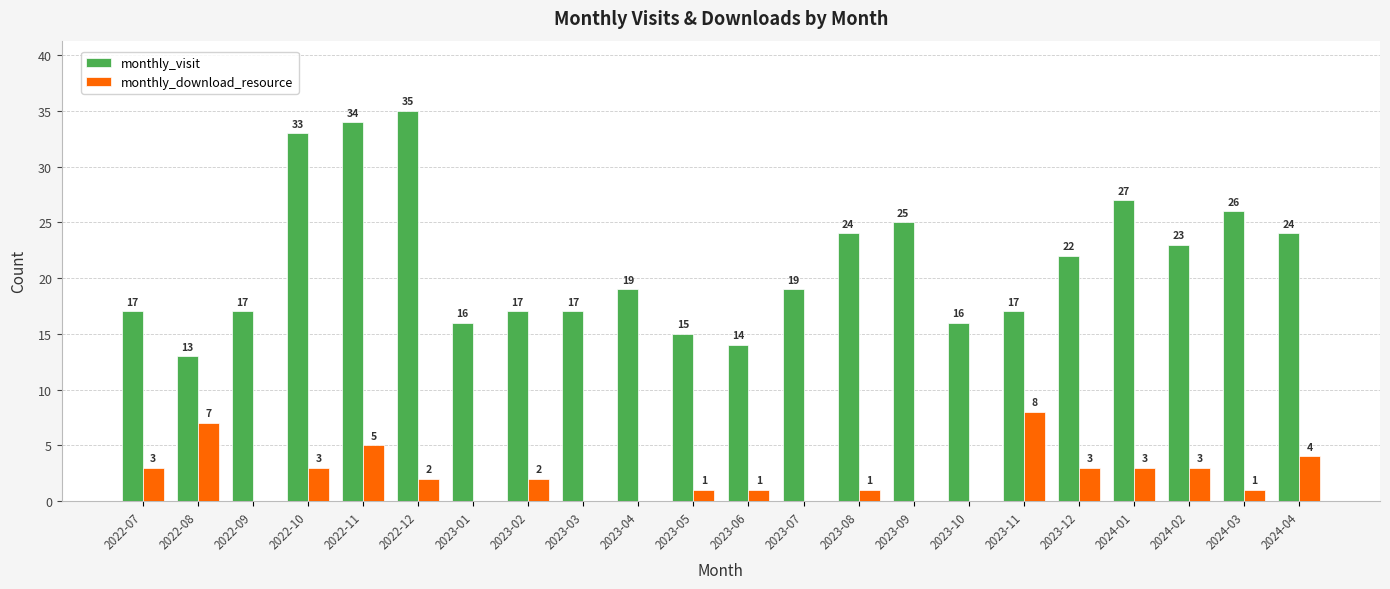

Which category has the highest value in the monthly_download_resource series?

2023-11